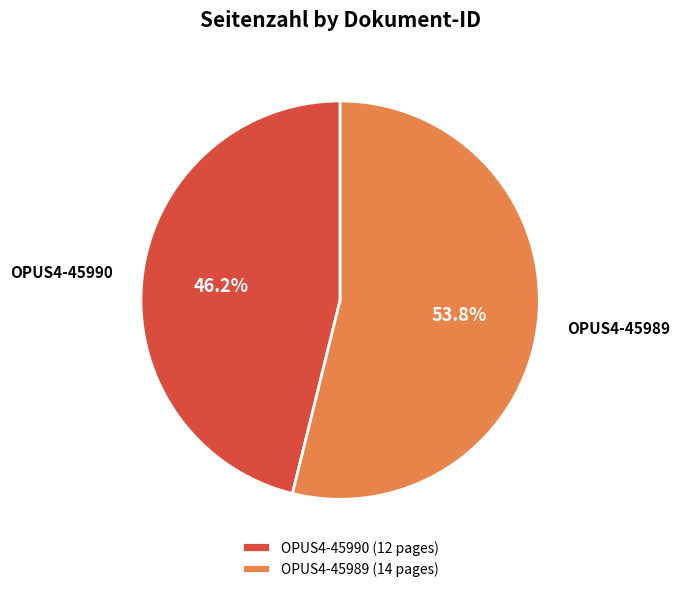

What is the largest slice in the pie chart?

OPUS4-45989